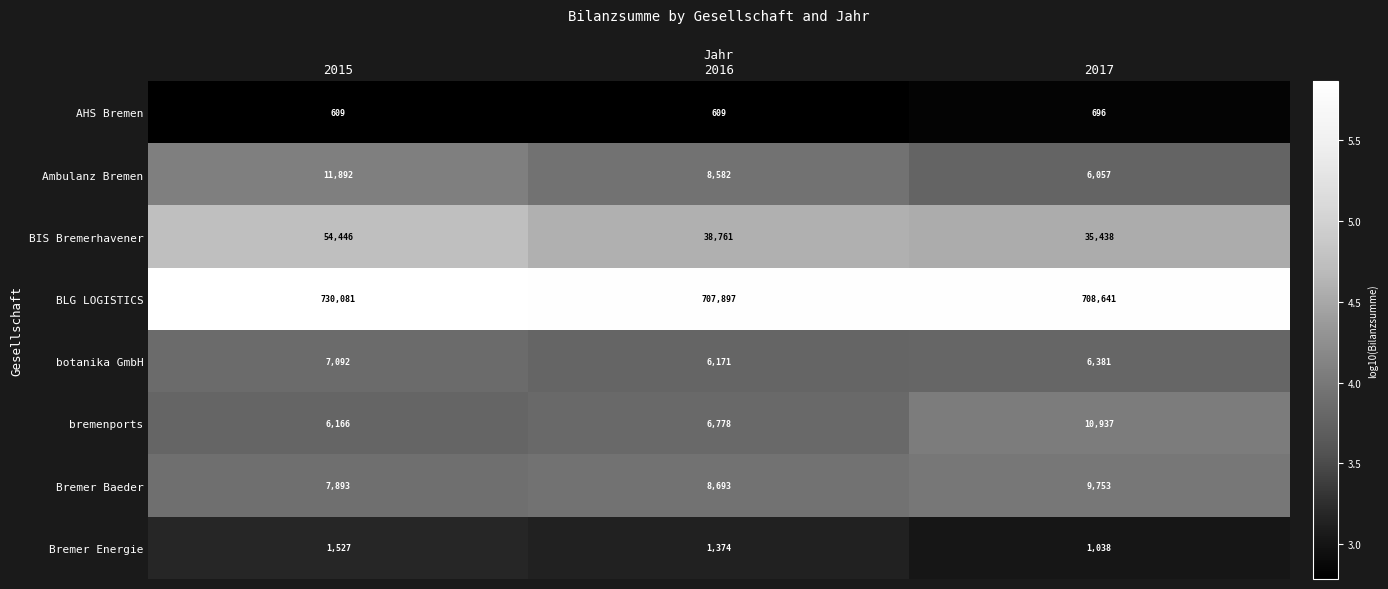

Which series has the largest total across all categories?

BLG LOGISTICS